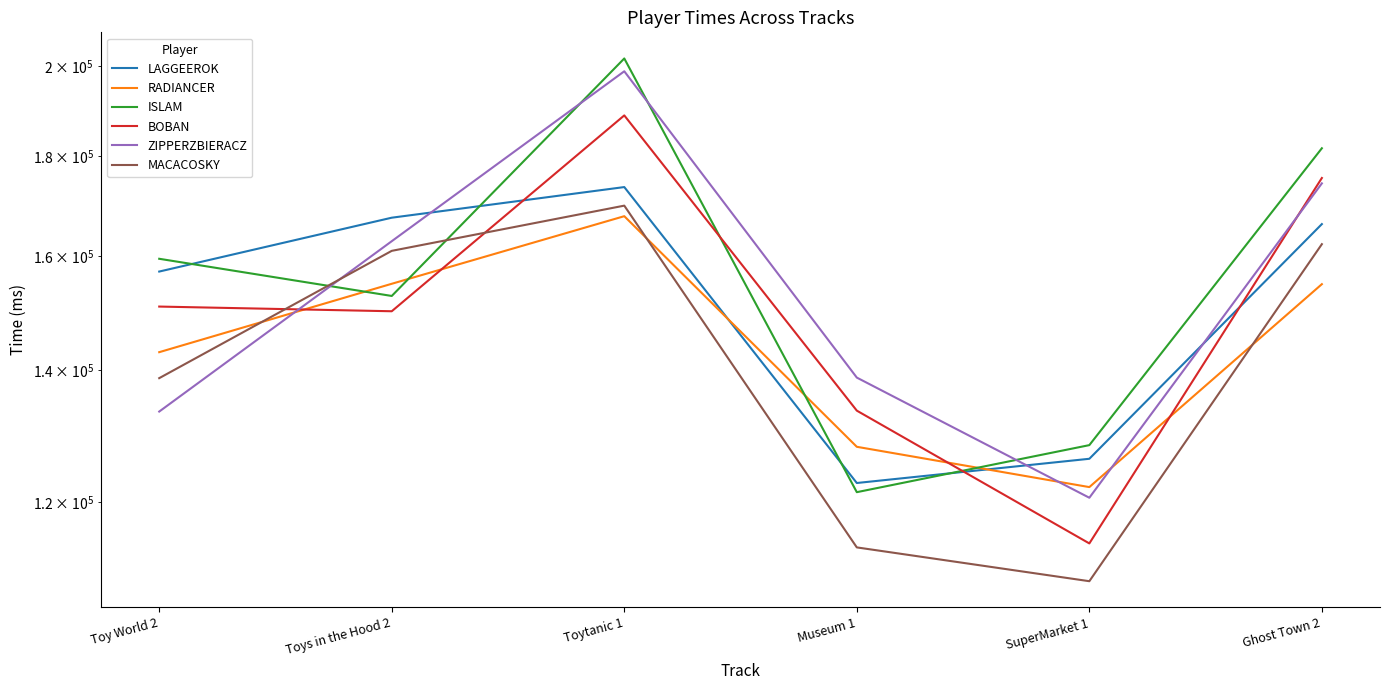

What position from the left is Toy World 2?

1